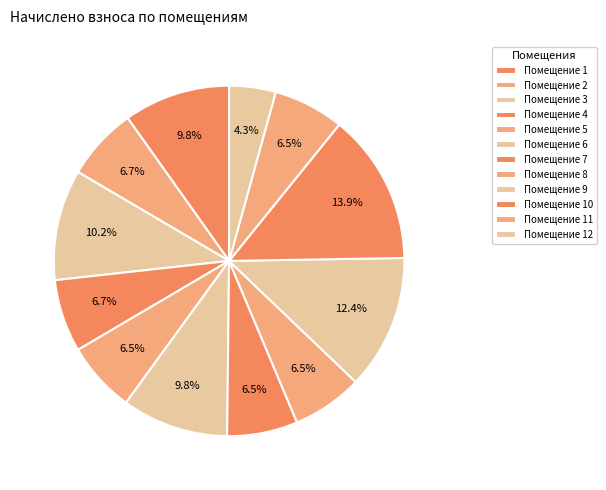

Which slice is the smallest?

Помещение 12